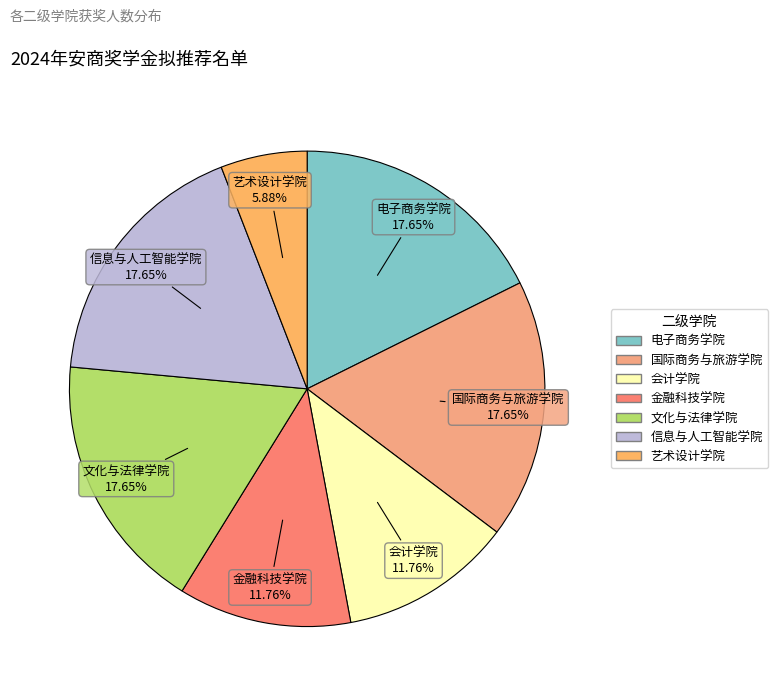

To the nearest percent, what portion does 信息与人工智能学院 represent?

18%